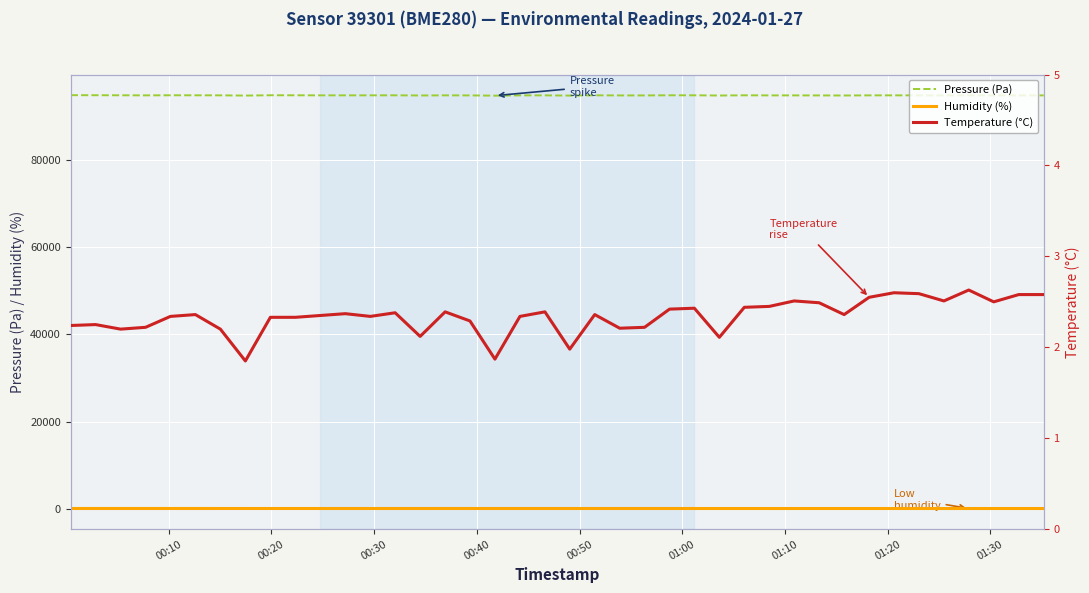

True or false: Humidity (%) and Pressure (Pa) intersect in this chart.

False